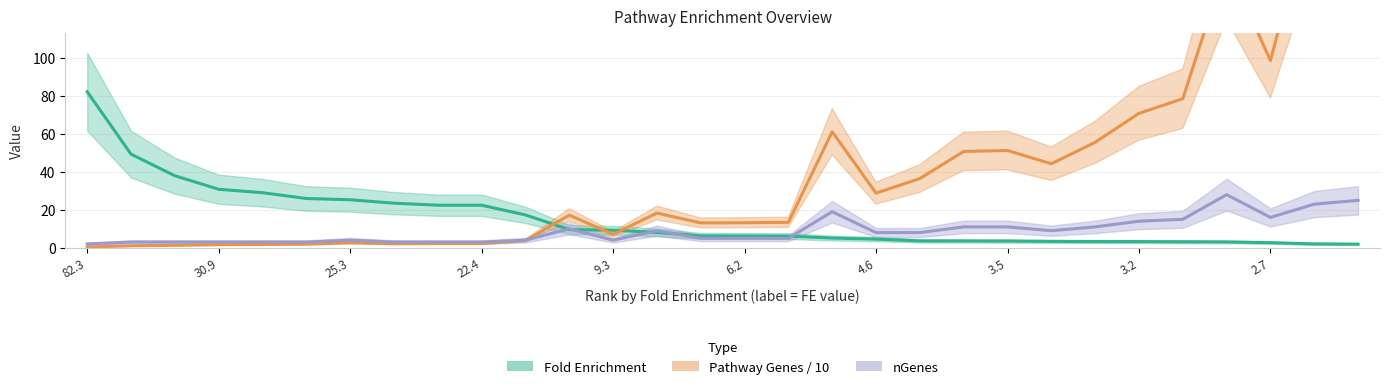

How many data points in Pathway Genes / 10 are less than 17?

15